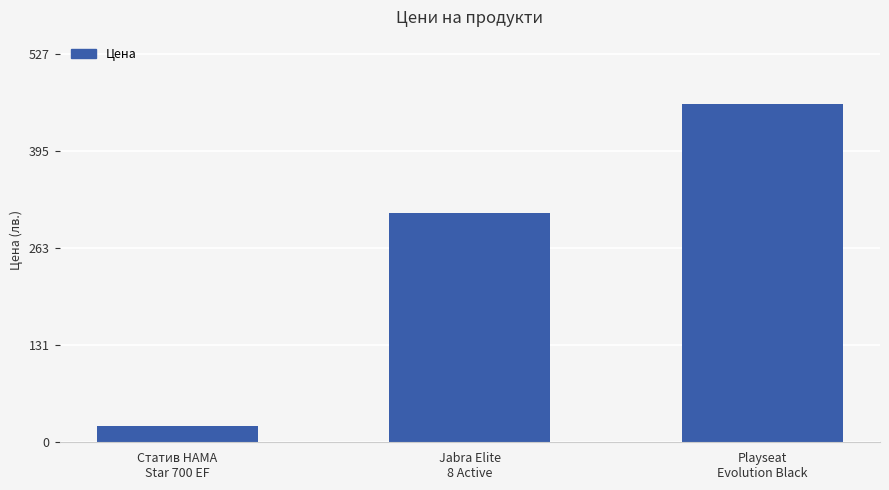

What position from the right is Playseat
Evolution Black?

1